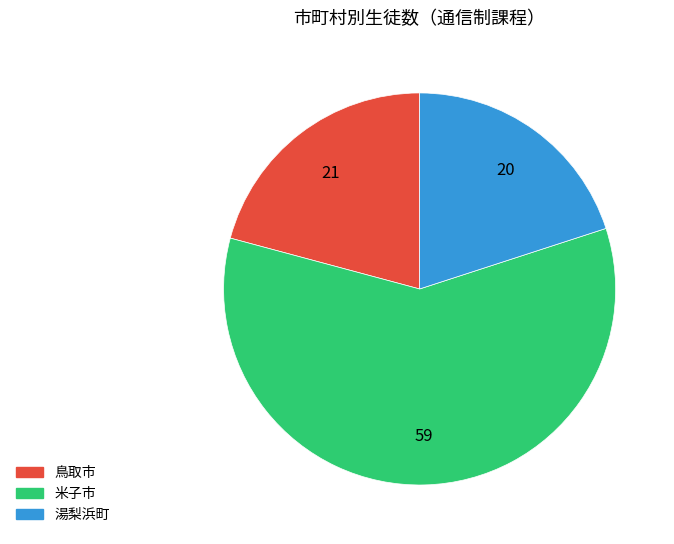

What is the smallest slice in the pie chart?

湯梨浜町